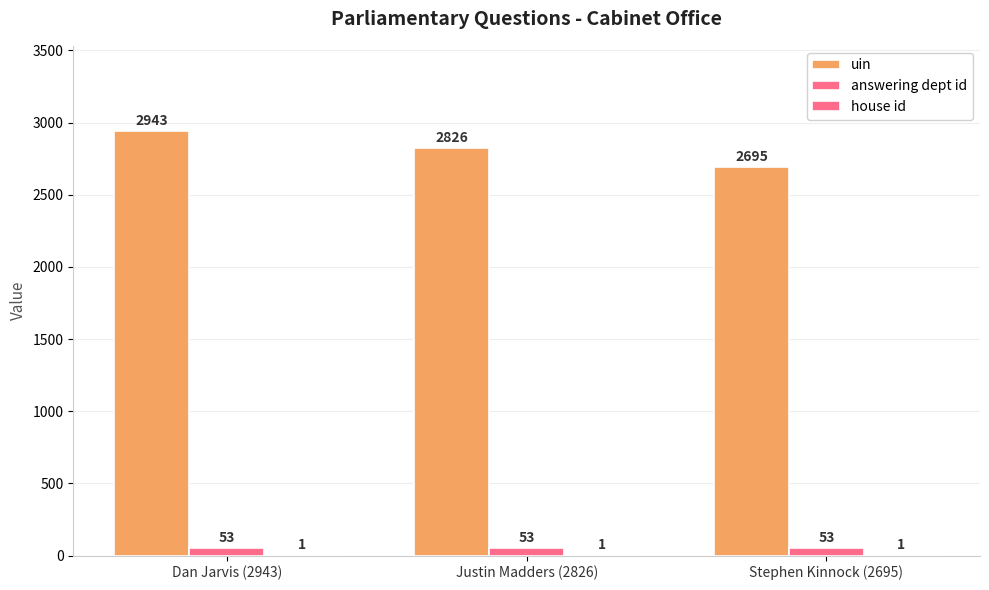

True or false: house id has a value of 0 at Justin Madders (2826).

False